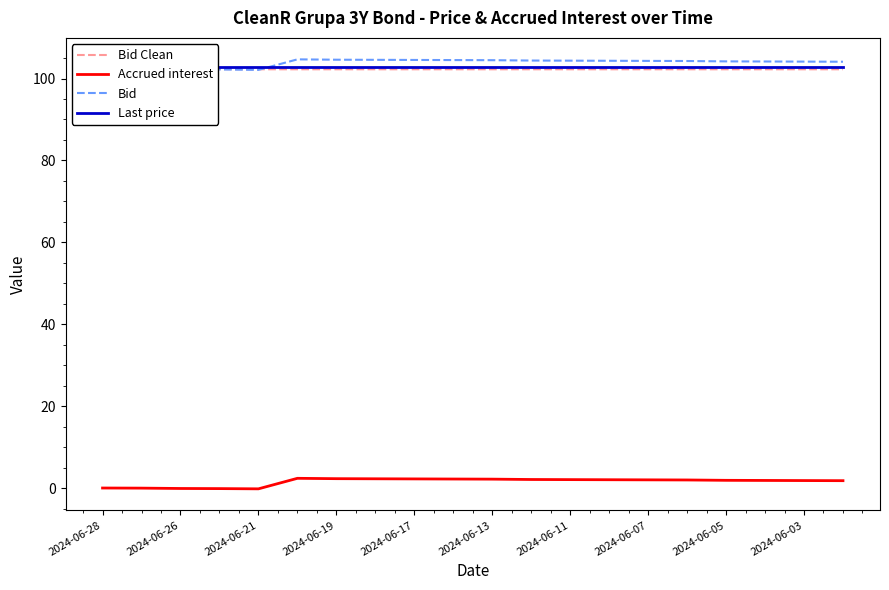

What is the maximum value for Bid?

104.7